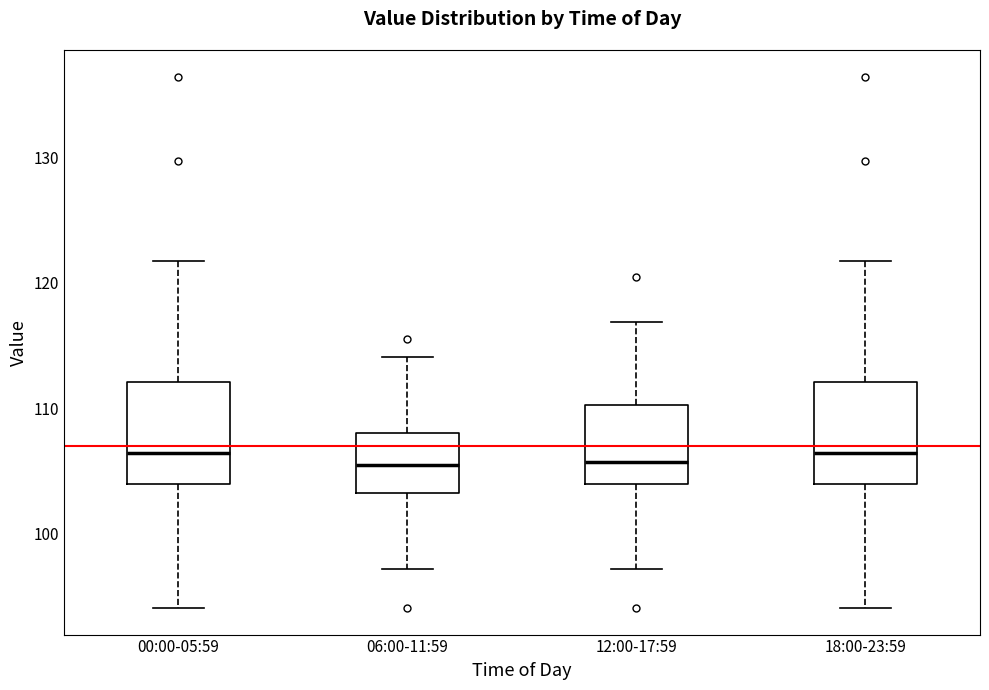

Where does the median line of the box for 18:00-23:59 sit on the y-axis? The values are not printed on the chart, so give them approximately, as read against the axis.

106